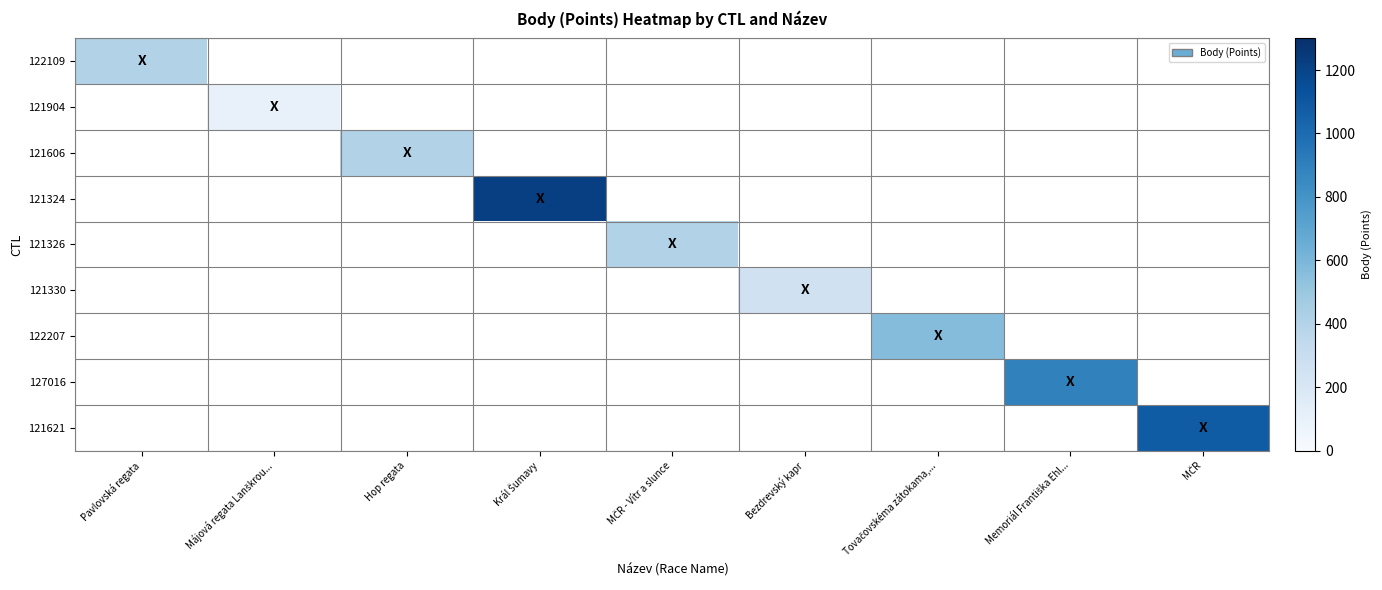

At Memoriál Františka Ehl..., list the series in order from smallest to largest.

122109, 121904, 121606, 121324, 121326, 121330, 122207, 127016, 121621